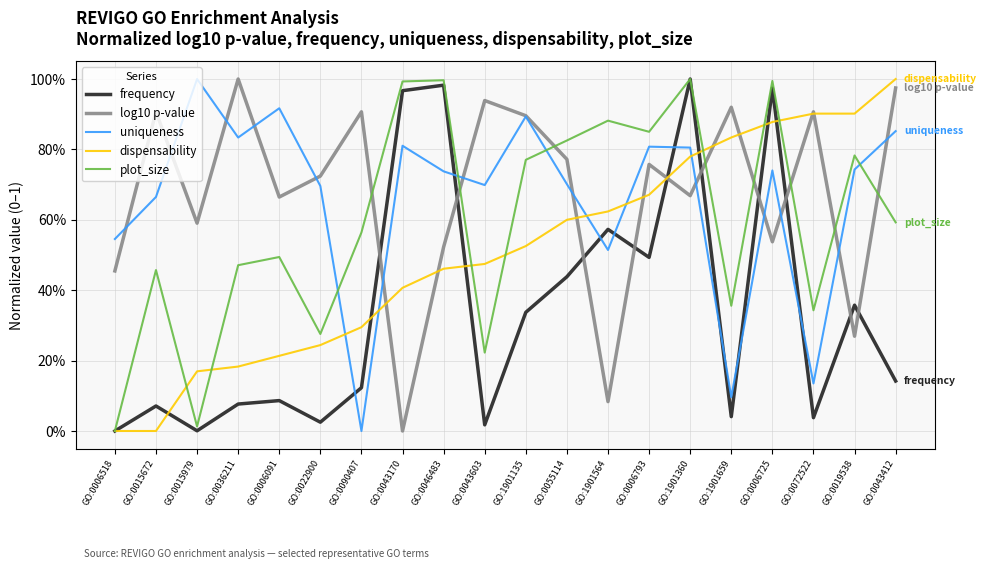

What are all the series names shown in the legend?

frequency, log10 p-value, uniqueness, dispensability, plot_size